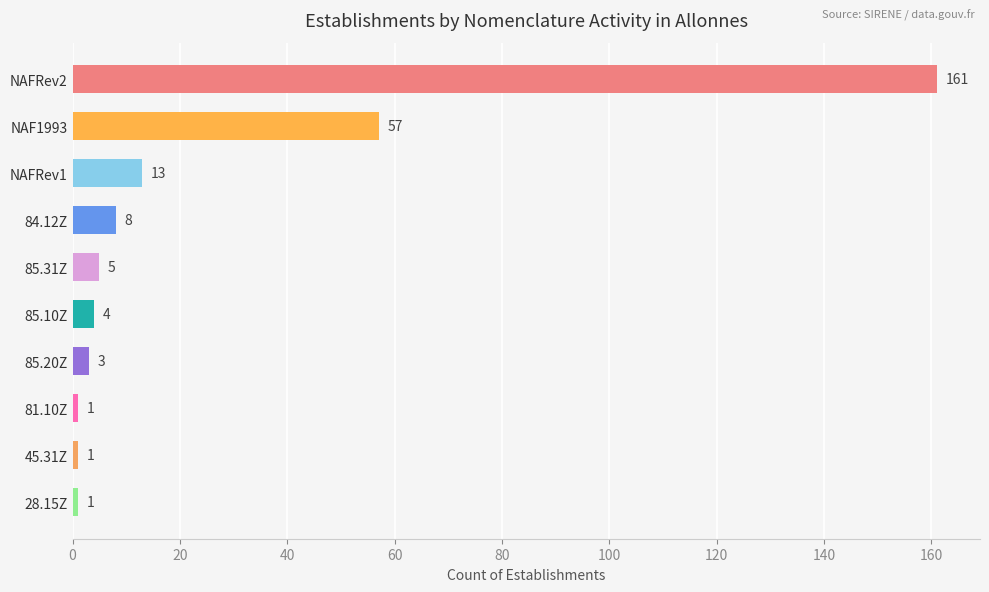

What is the sum of the values at 85.20Z and 28.15Z?

4